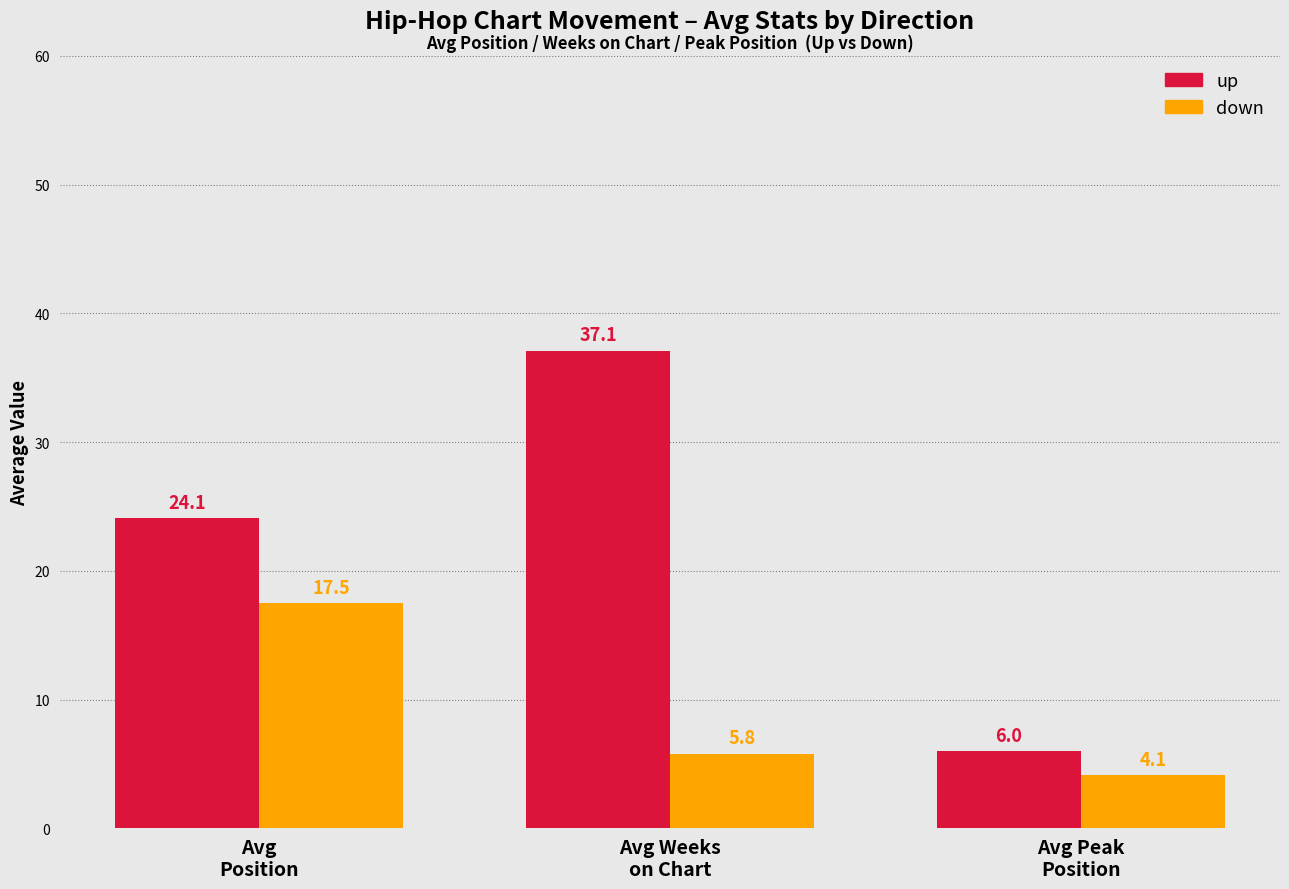

Rank the categories by down value from highest to lowest.

Avg
Position, Avg Weeks
on Chart, Avg Peak
Position